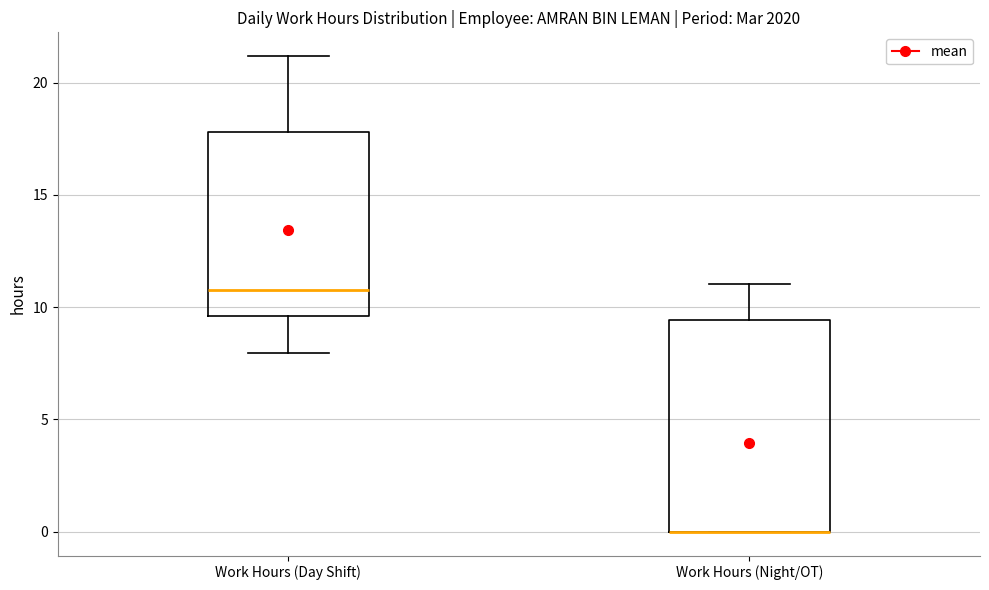

Where does the upper whisker of the box for Work Hours (Day Shift) end on the y-axis? The values are not printed on the chart, so give them approximately, as read against the axis.

21.0